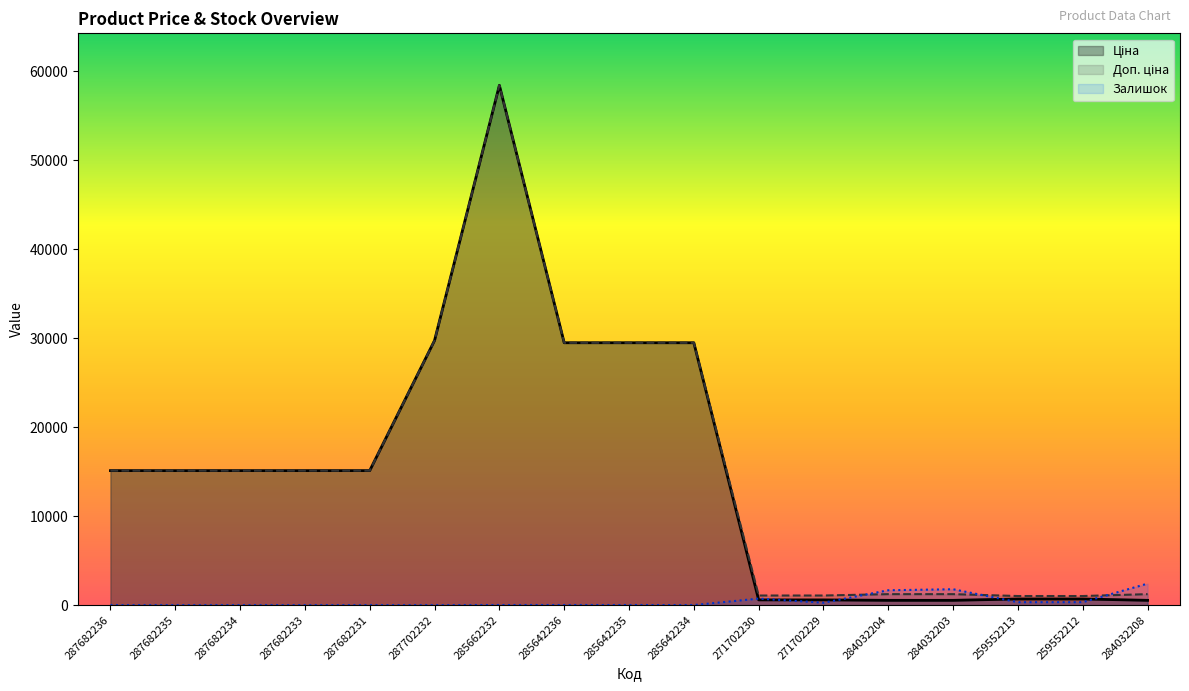

Which series has the largest total across all categories?

Доп. ціна